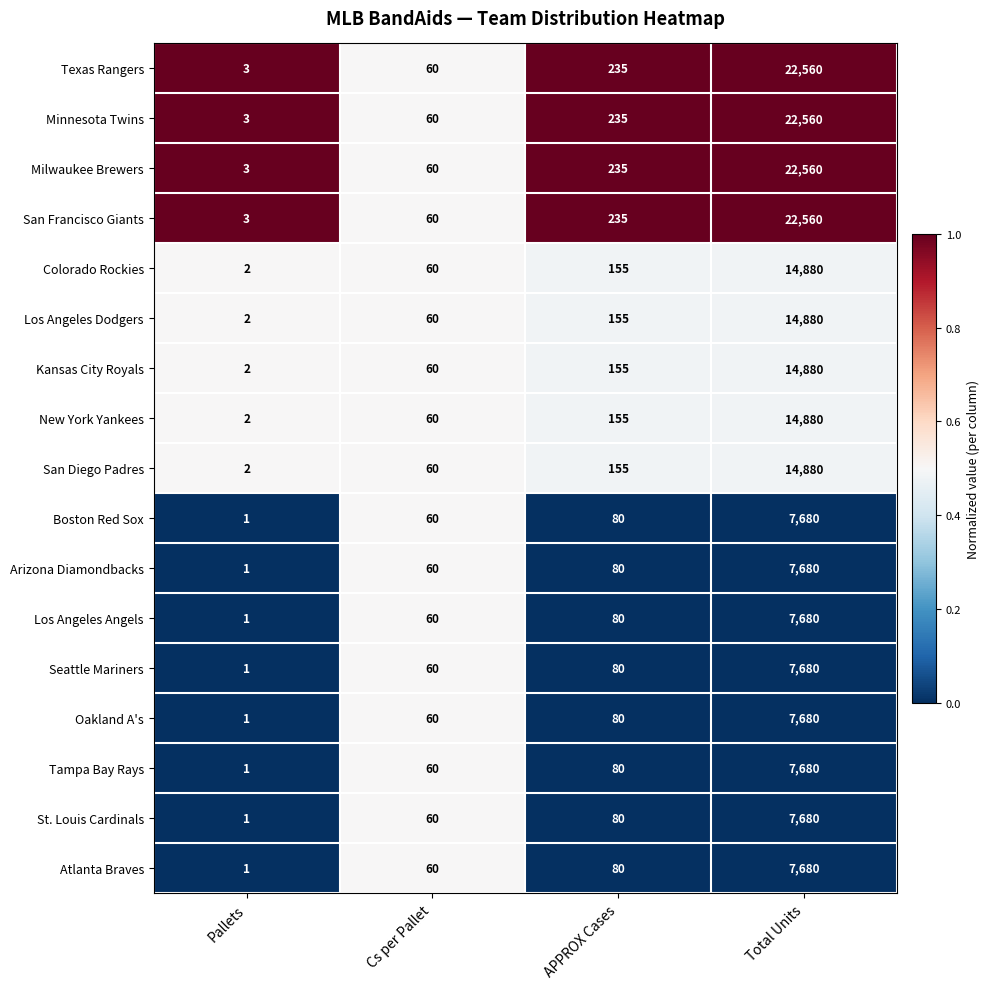

The Seattle Mariners series shows 2 at Pallets. True or false?

False